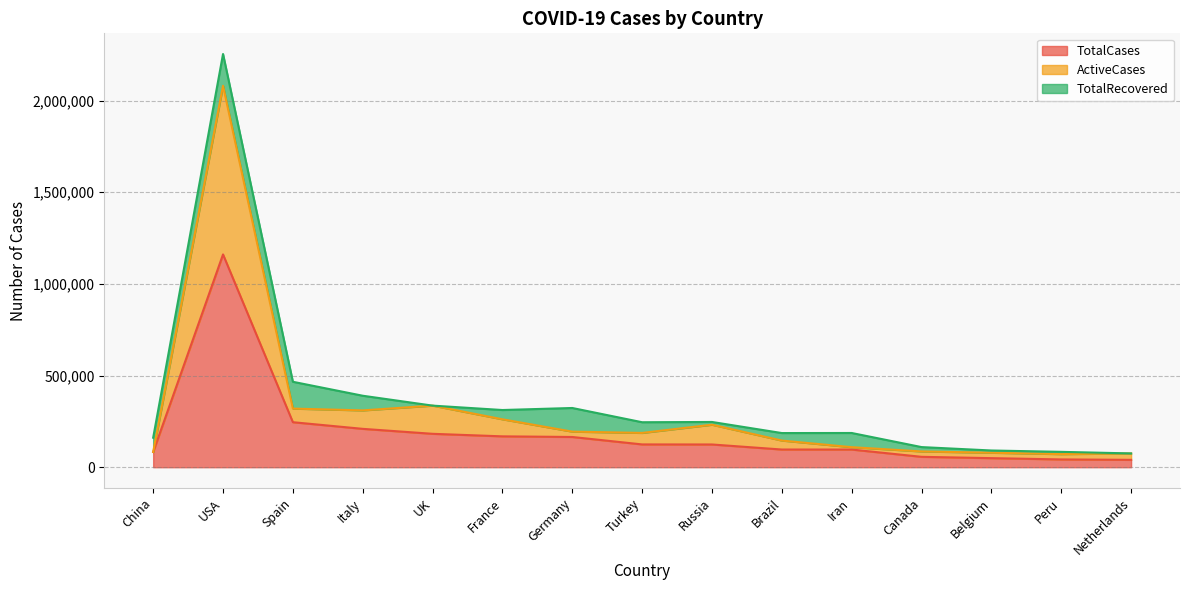

The ActiveCases series shows 24596 at Belgium. True or false?

False